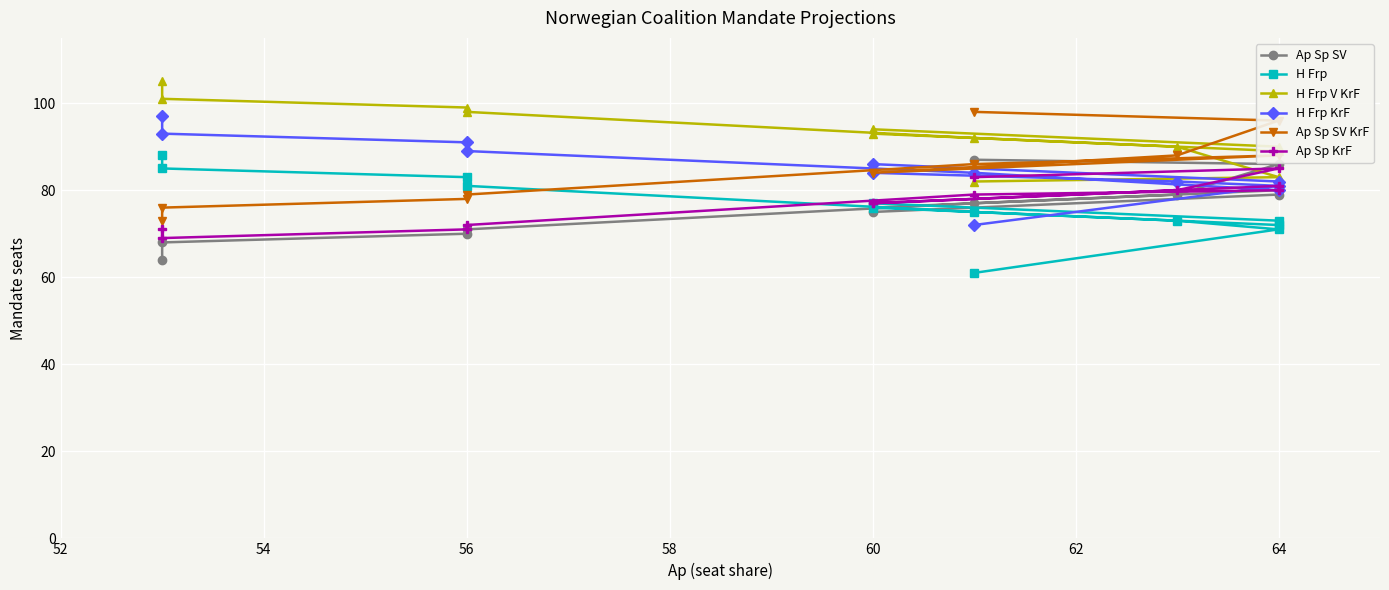

Which series has the largest range (max minus min)?

H Frp